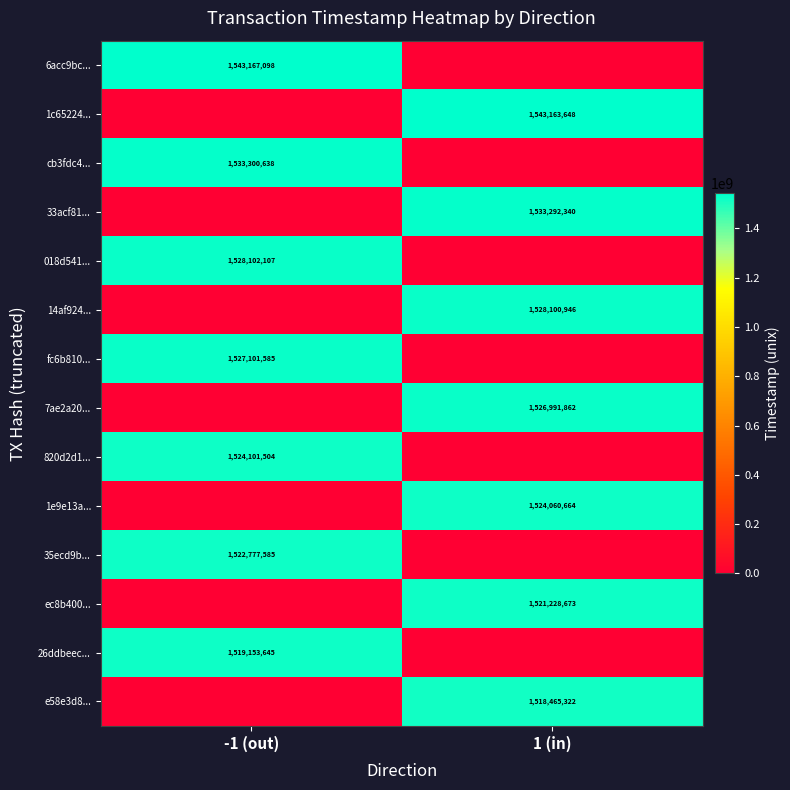

What is the total value across all series at 1 (in)?

10695303455